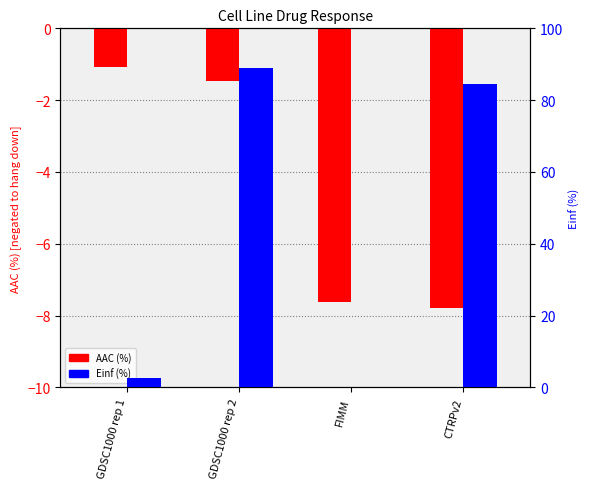

At which label does Einf (%) first exceed 84?

GDSC1000 rep 2